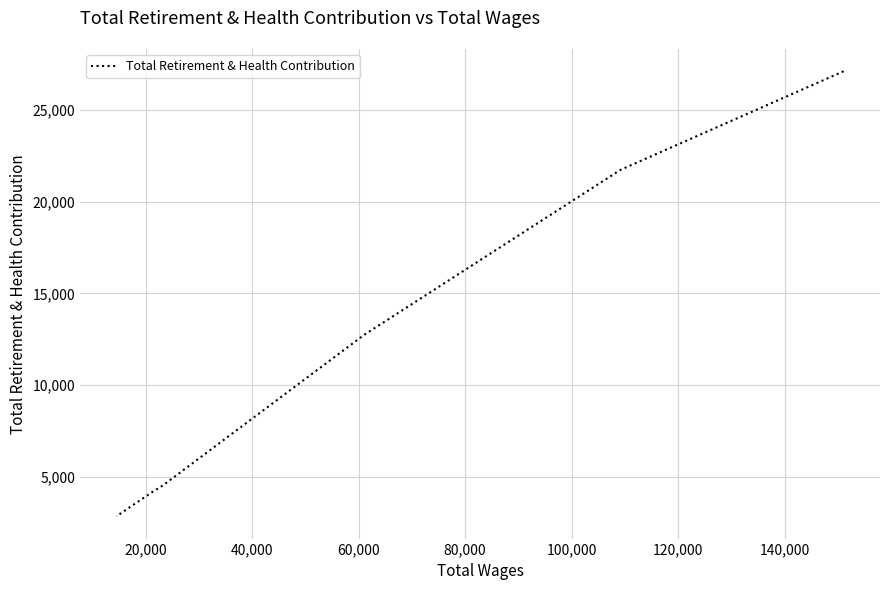

What is the value of the 4th point from the left?

4523